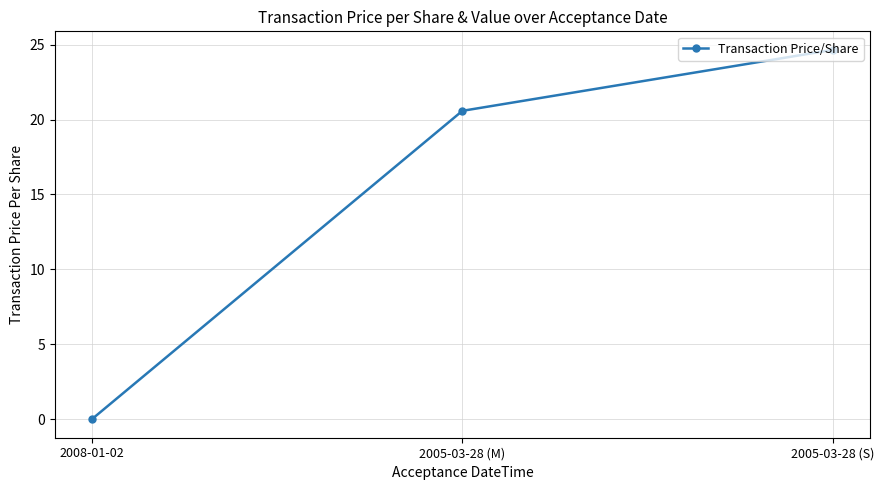

Is it true that the value at 2008-01-02 is 0.0?

True